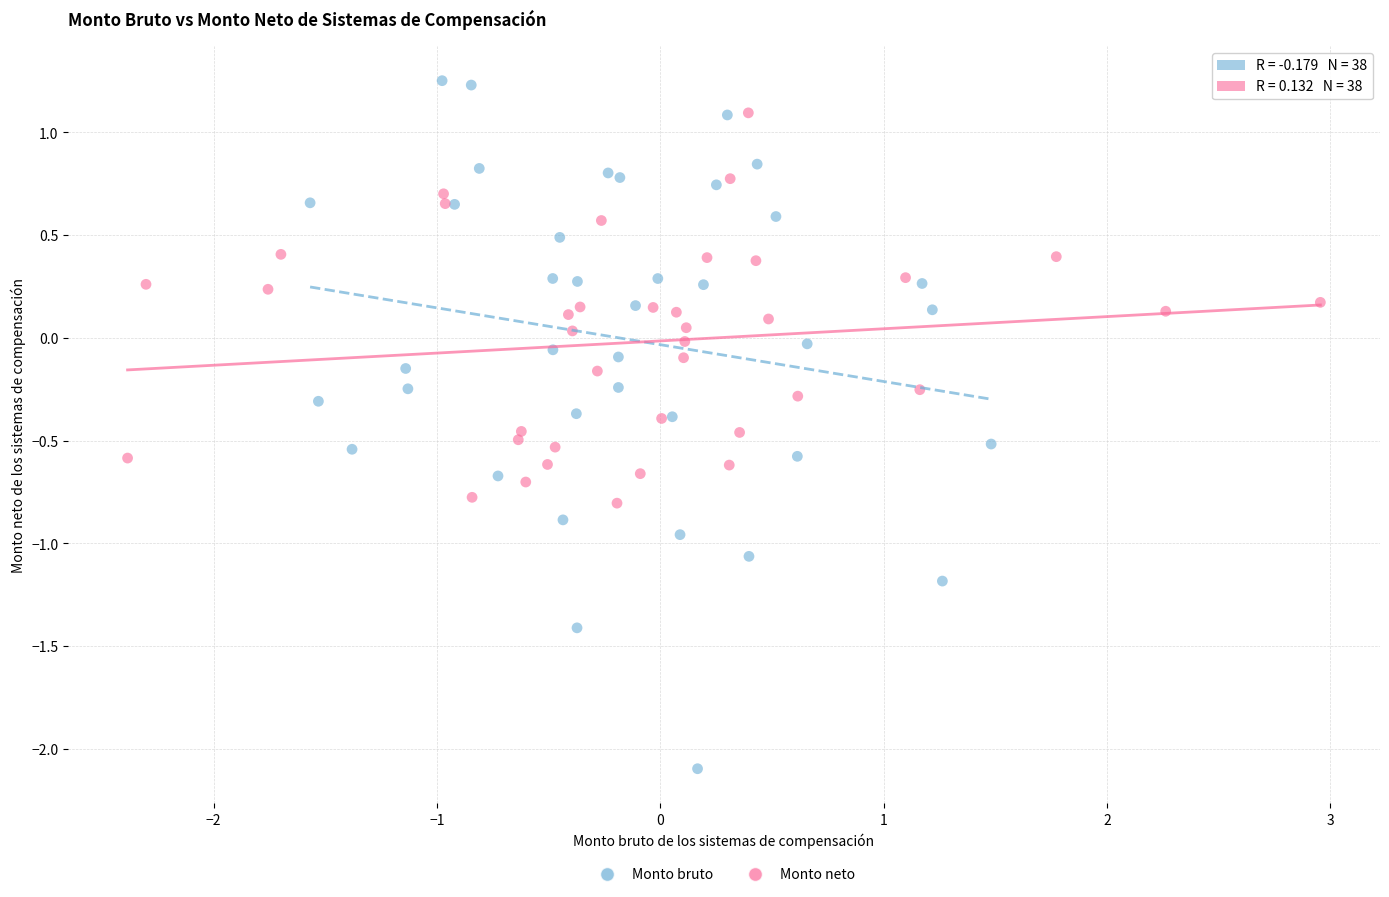

Which series has the widest spread of Y values?

Monto bruto